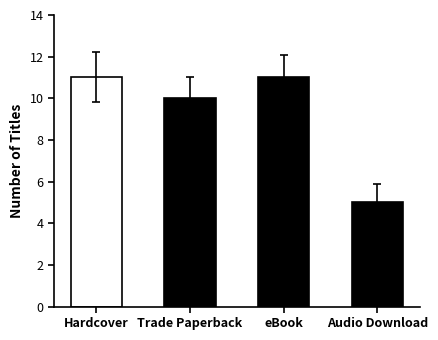

Approximately how many times larger is the value at Audio Download compared to Hardcover?

0.5